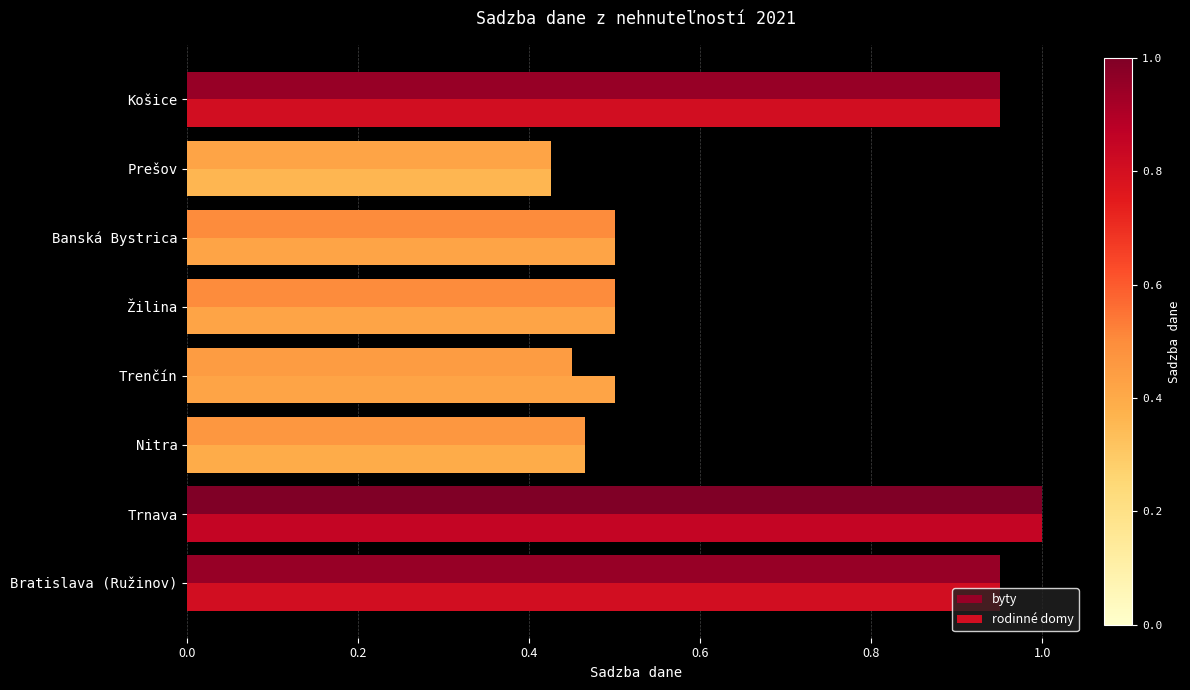

What is the minimum value for byty?

0.4